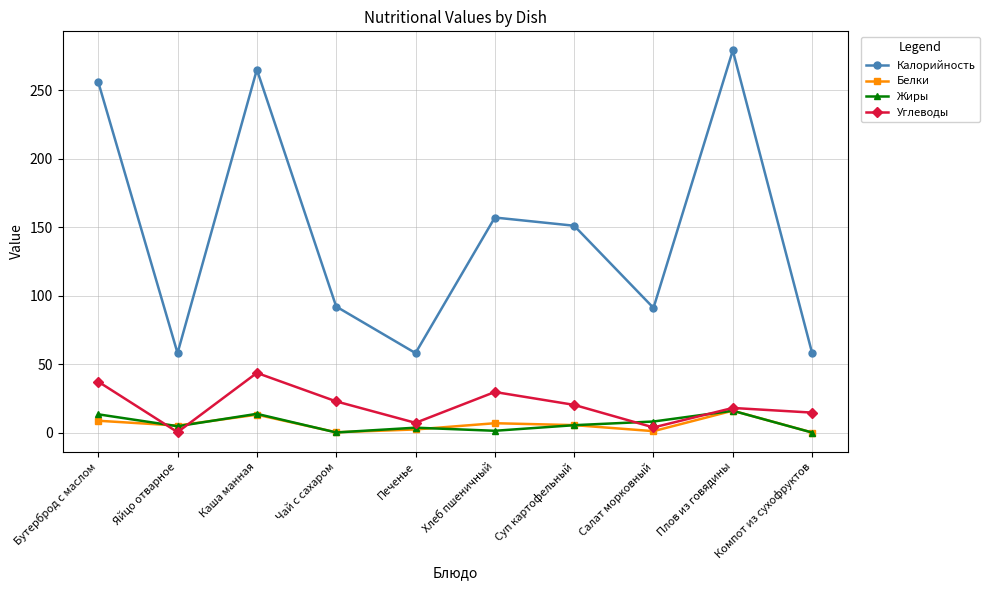

What is the difference between the highest and lowest values at Яйцо отварное?

57.7